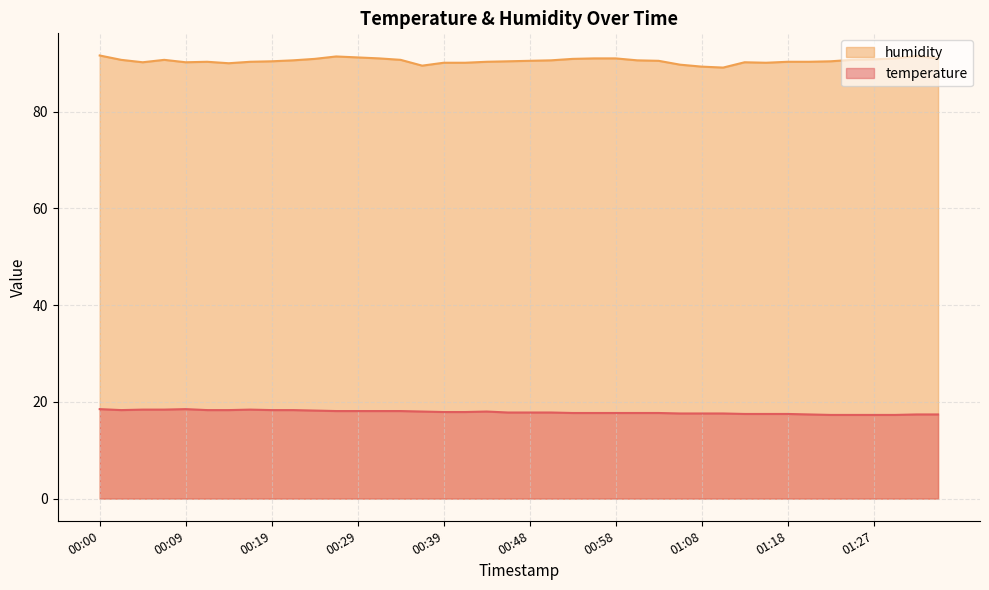

Rank the categories by temperature value from lowest to highest.

01:23, 01:25, 01:27, 01:30, 01:20, 01:32, 01:35, 01:13, 01:15, 01:18, 01:05, 01:08, 01:10, 00:53, 00:56, 00:58, 01:01, 01:03, 00:46, 00:48, 00:51, 00:39, 00:41, 00:36, 00:44, 00:26, 00:29, 00:31, 00:34, 00:24, 00:02, 00:12, 00:14, 00:19, 00:22, 00:04, 00:07, 00:17, 00:00, 00:09